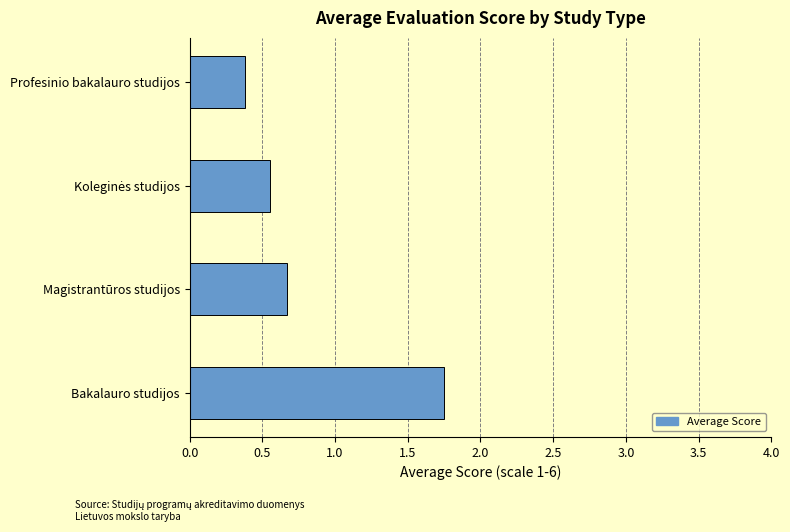

What is the ratio of the value at Magistrantūros studijos to the value at Bakalauro studijos?

0.4